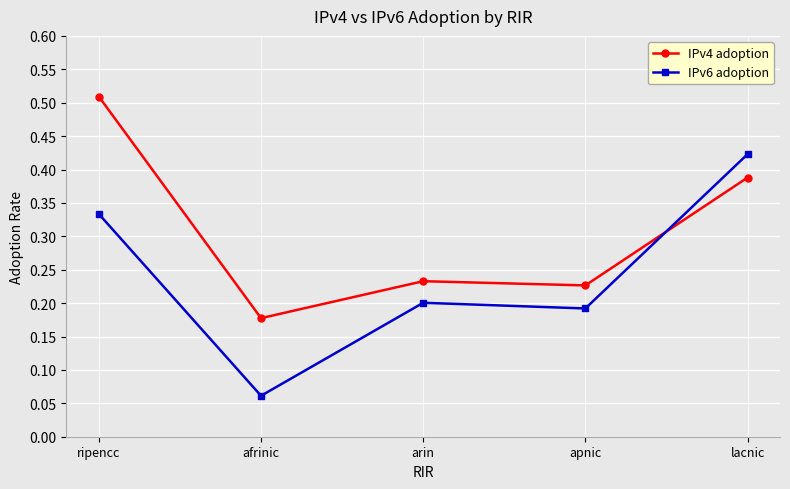

Where is the first local minimum for IPv4 adoption?

afrinic